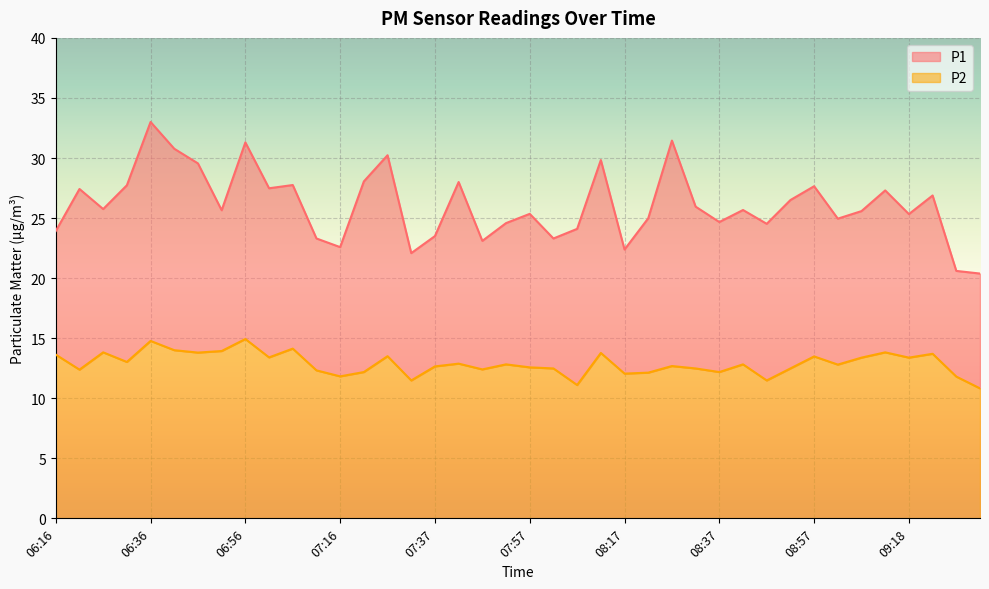

True or false: P1 and P2 cross at least once.

False